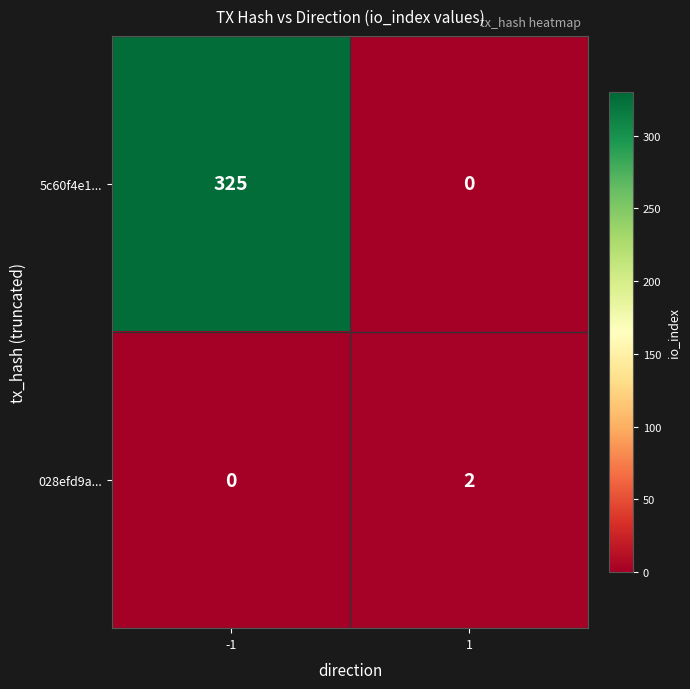

What is the difference between the highest and lowest values at -1?

325